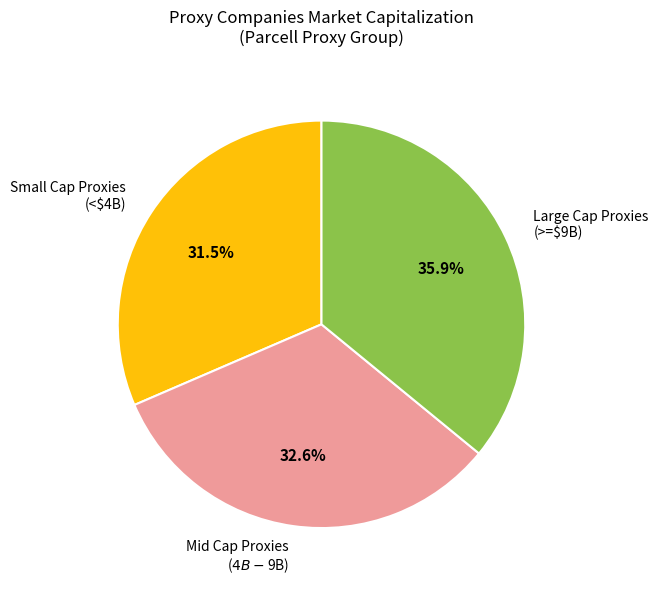

What is the smallest slice in the pie chart?

Small Cap Proxies (<$4B)